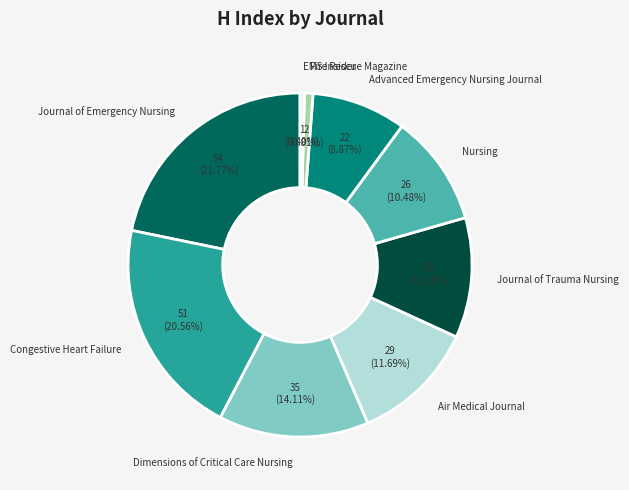

What is the ratio of the value at Dimensions of Critical Care Nursing to the value at Advanced Emergency Nursing Journal?

1.6